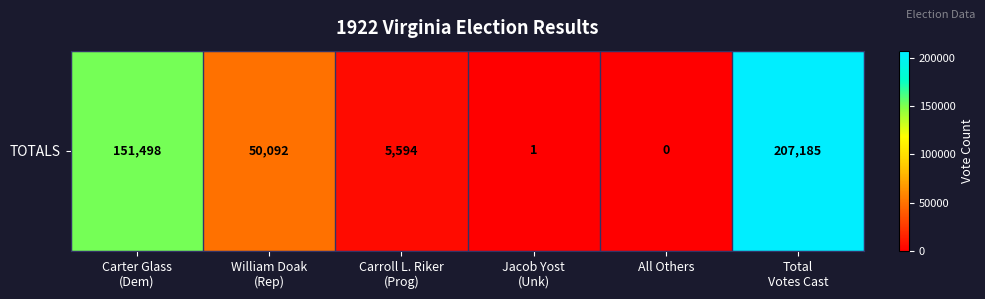

Is it true that the value at Carter Glass
(Dem) is 244746?

False